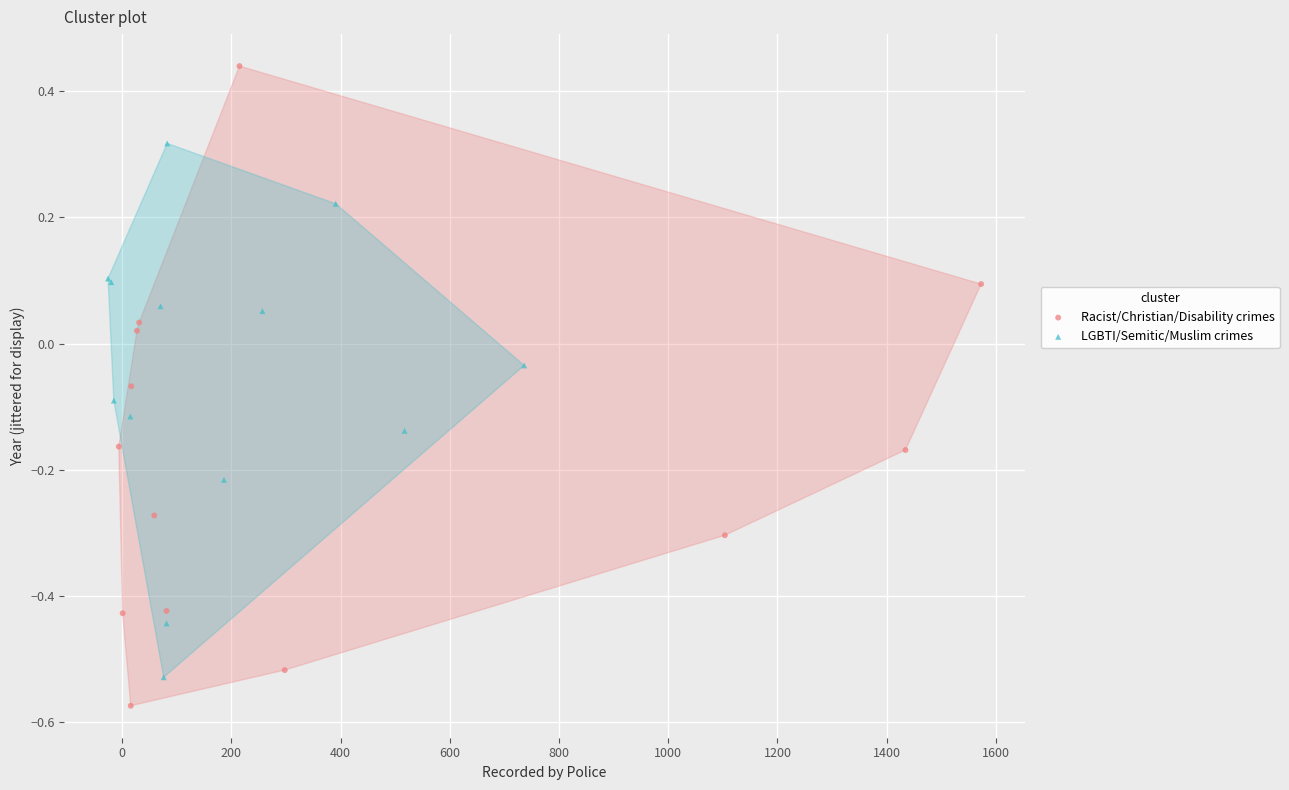

Which series reaches the maximum Y coordinate?

Racist/Christian/Disability crimes